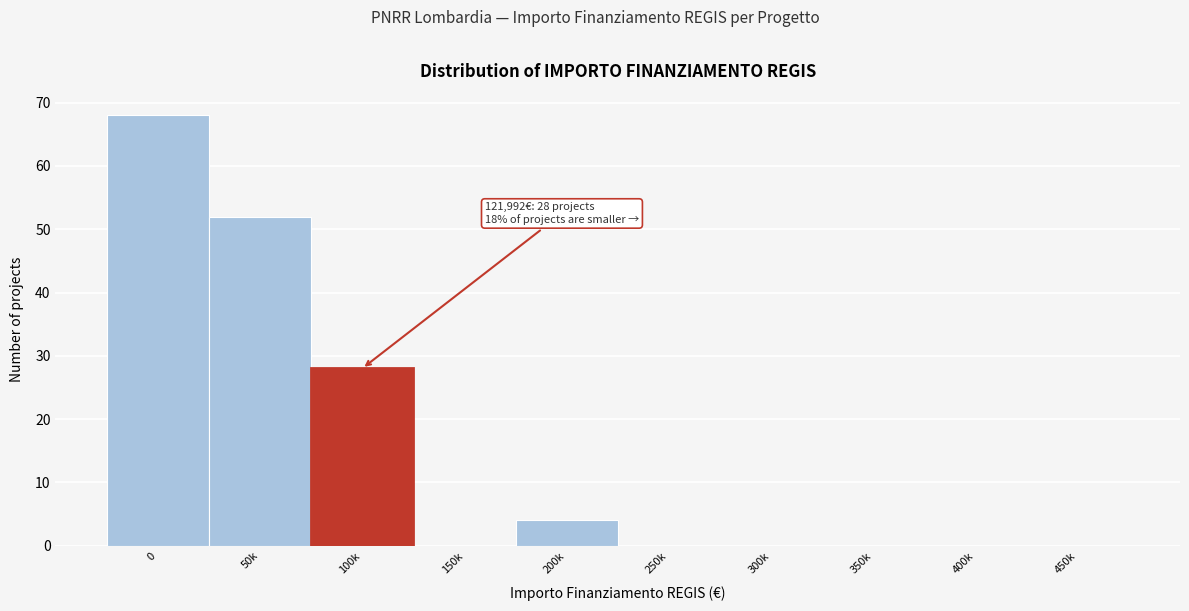

Reading right to left, what are all the values shown in this chart?

450k=0	400k=0	350k=0	300k=0	250k=0	200k=4	150k=0	100k=28	50k=52	0=68